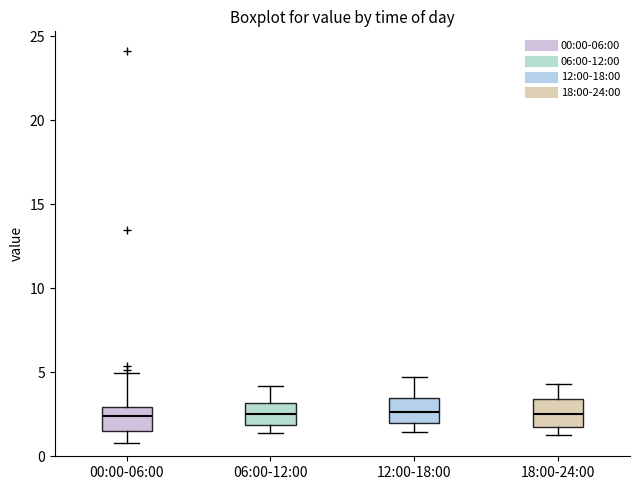

Reading left to right, transcribe this box plot: for each box, give where its median line is, the range the box spans, and where its two whiskers end, as read against the y-axis. The values are not printed on the chart, so give them approximately, as read against the axis.

00:00-06:00: median 2.5, box 1.5 to 3.0, whiskers 1.0 to 5.0
06:00-12:00: median 2.5, box 2.0 to 3.0, whiskers 1.5 to 4.0
12:00-18:00: median 2.5, box 2.0 to 3.5, whiskers 1.5 to 4.5
18:00-24:00: median 2.5, box 2.0 to 3.5, whiskers 1.5 to 4.5